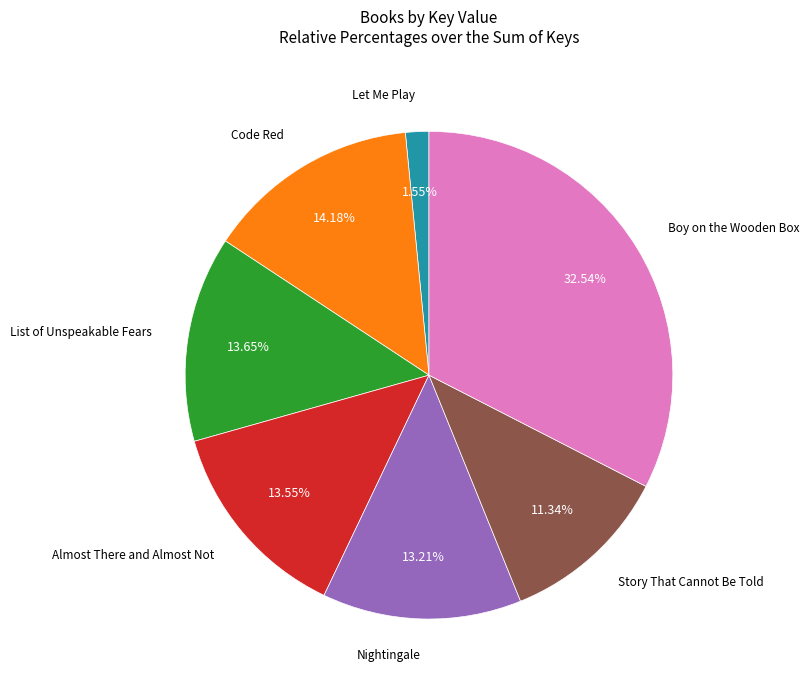

Is there any slice that represents more than half of the pie?

No